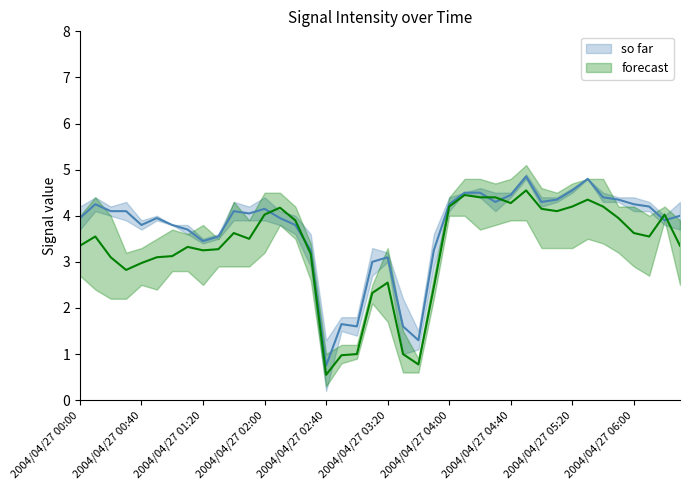

What is the spread (max minus min) of values at 2004/04/27 05:30?

1.3